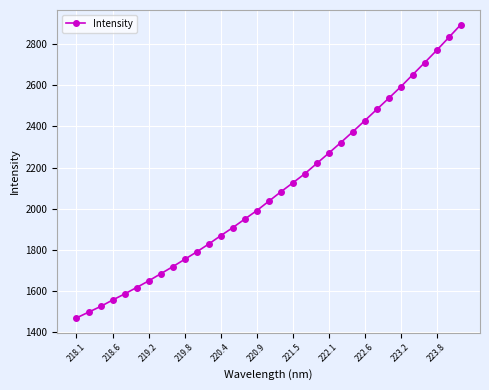

What is the value of the 20th point from the left?

2169.7